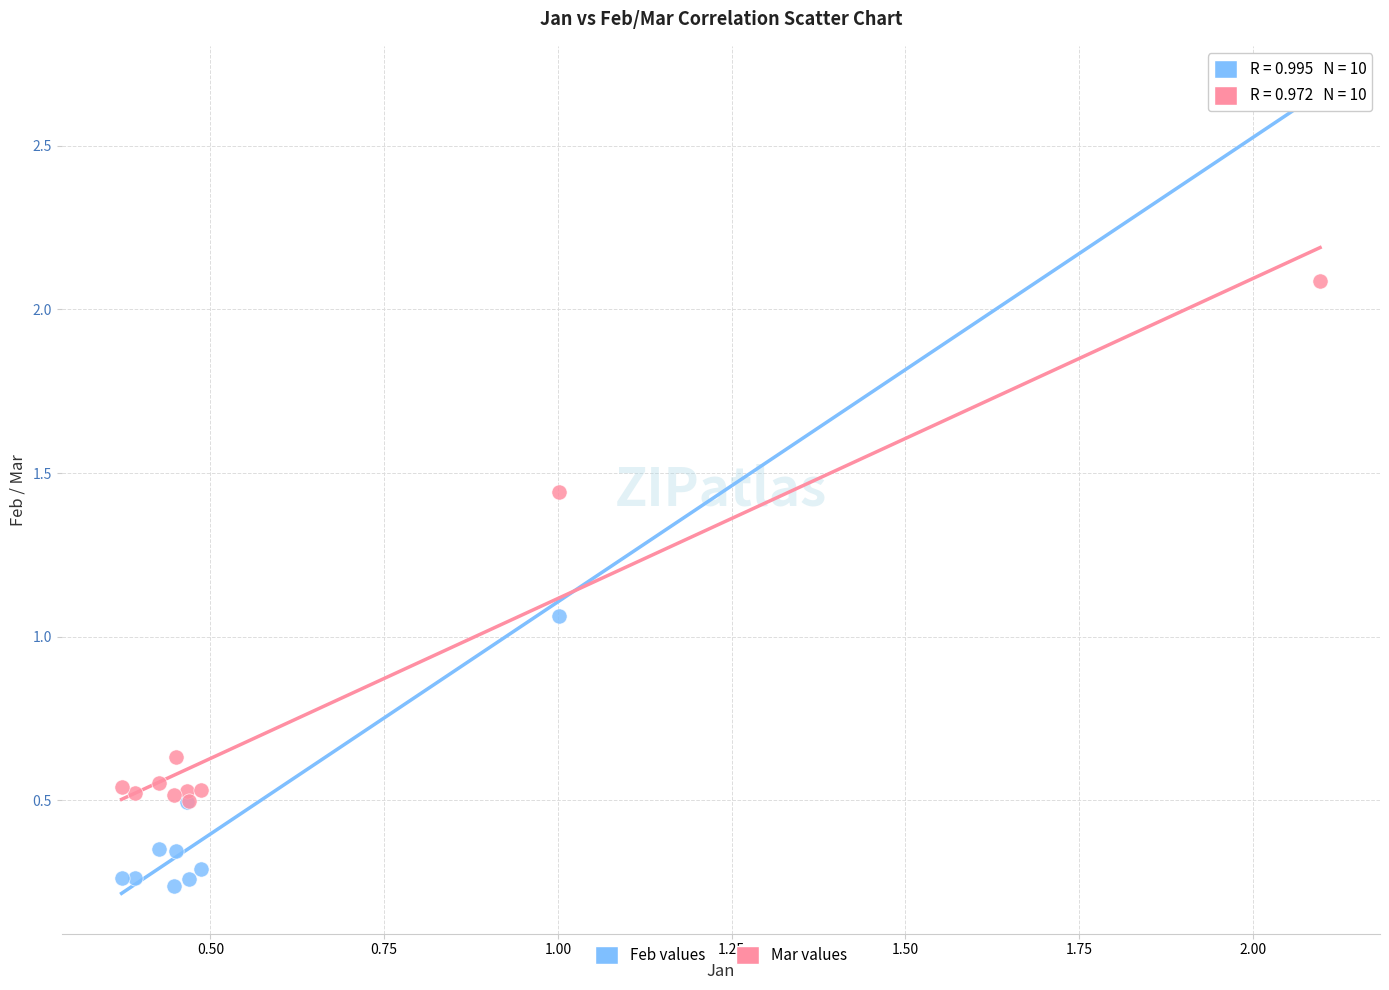

What are all the series names shown in the legend?

Feb values, Mar values